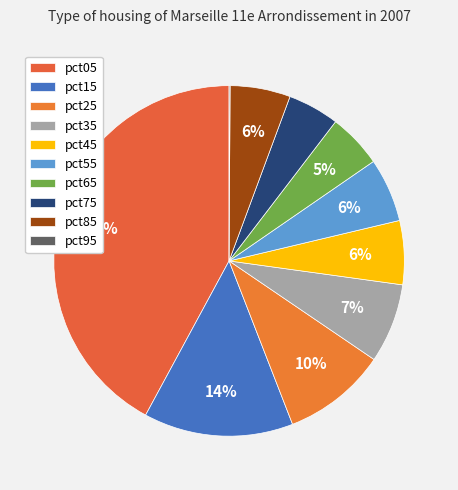

True or false: pct15 accounts for 14% of the total.

True